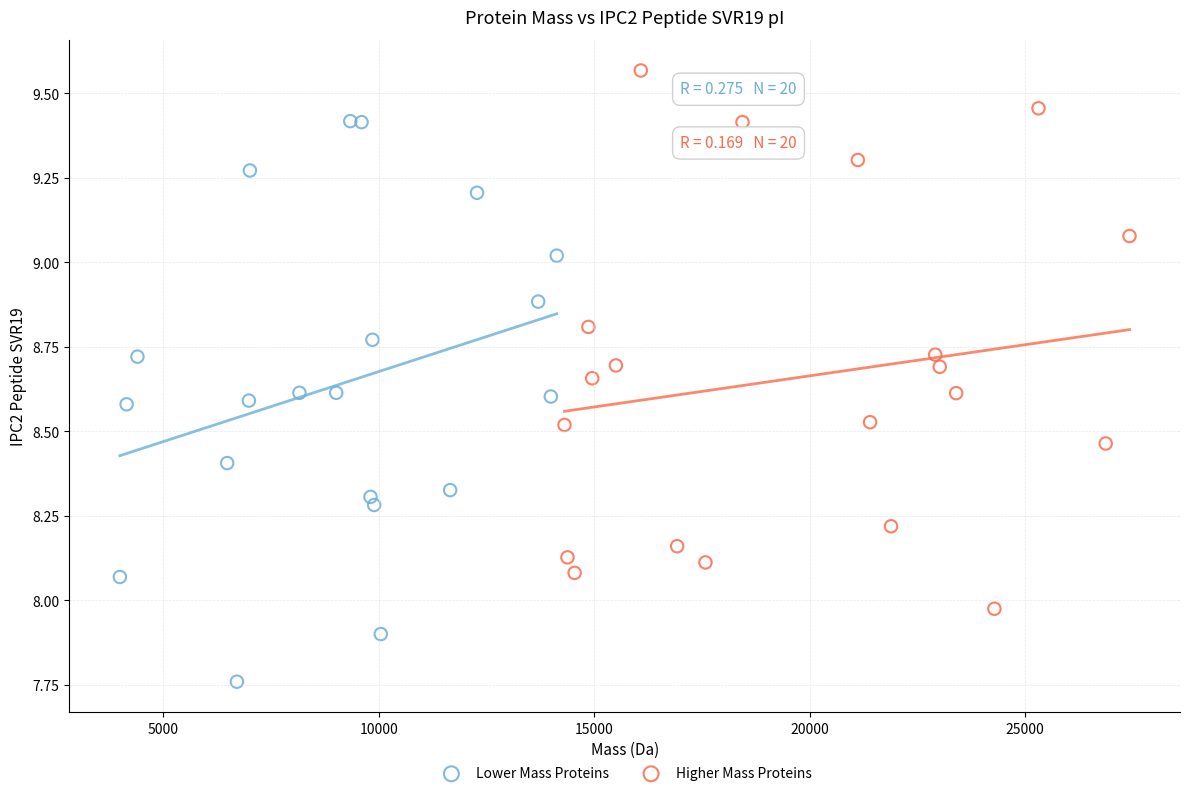

Which series reaches the minimum Y coordinate?

Lower Mass Proteins